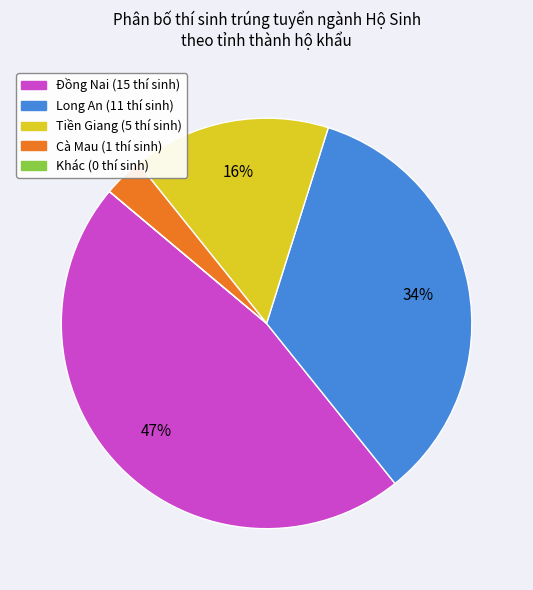

Does any single category account for the majority?

No